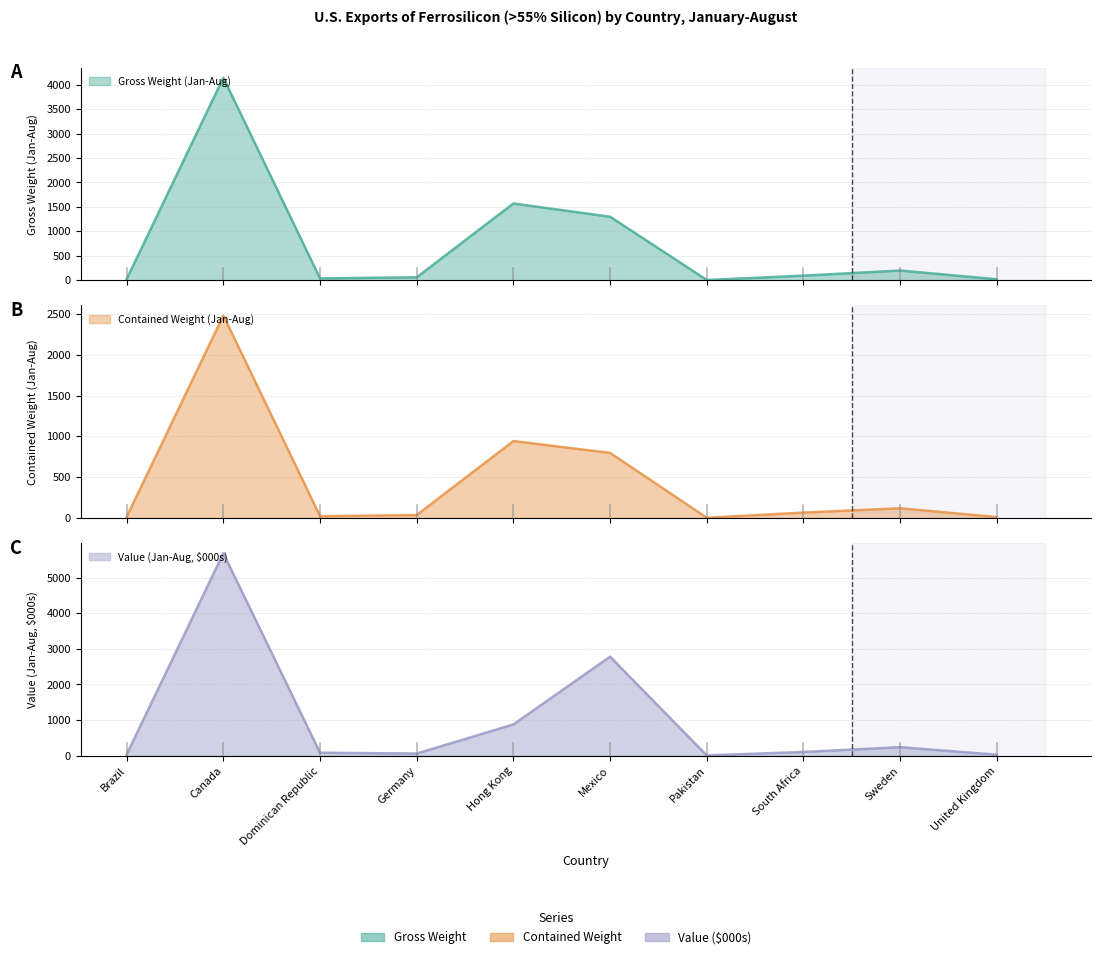

At which label is Gross Weight (Jan-Aug) closest to 2073?

Hong Kong